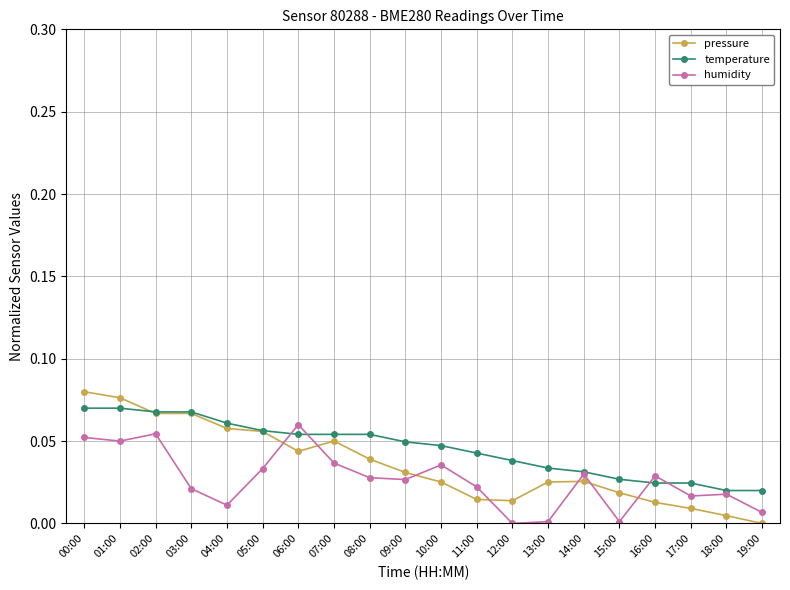

How many intersections are there between pressure and humidity?

7